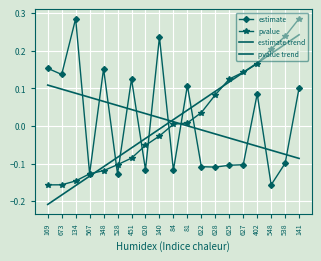

At 451, list the series in order from largest to smallest.

estimate, estimate trend, pvalue trend, pvalue